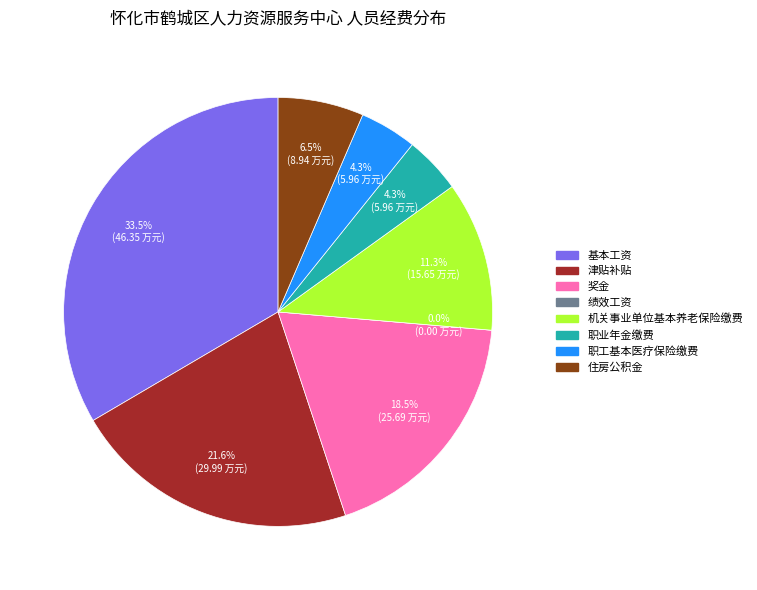

Which category has the biggest portion of the pie?

基本工资